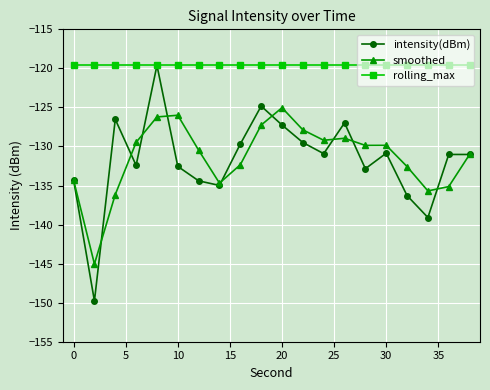

What is the average value of the intensity(dBm) series?

-131.7